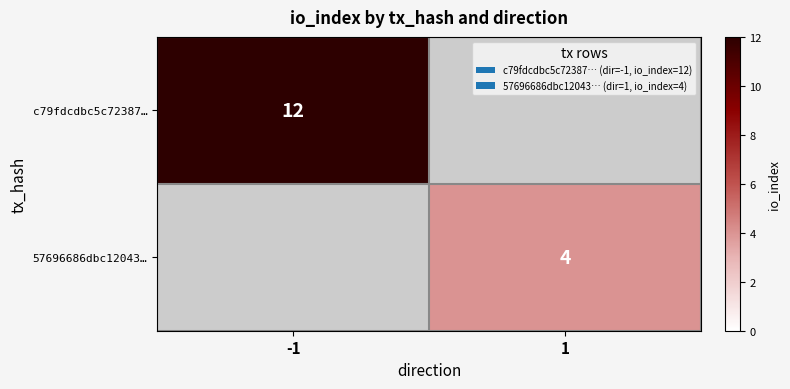

The 57696686dbc12043… series shows 6.3 at 1. True or false?

False